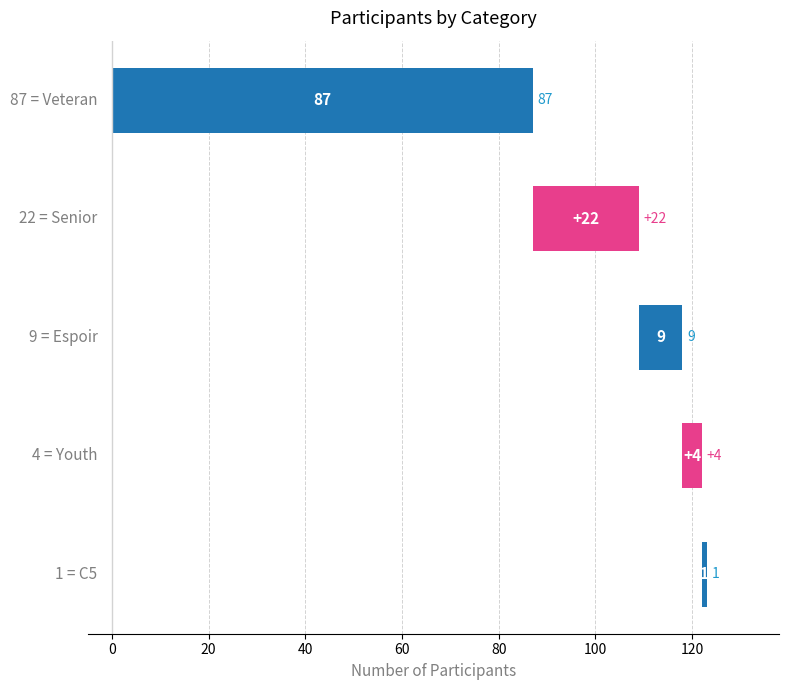

What is the sum of all values?

123